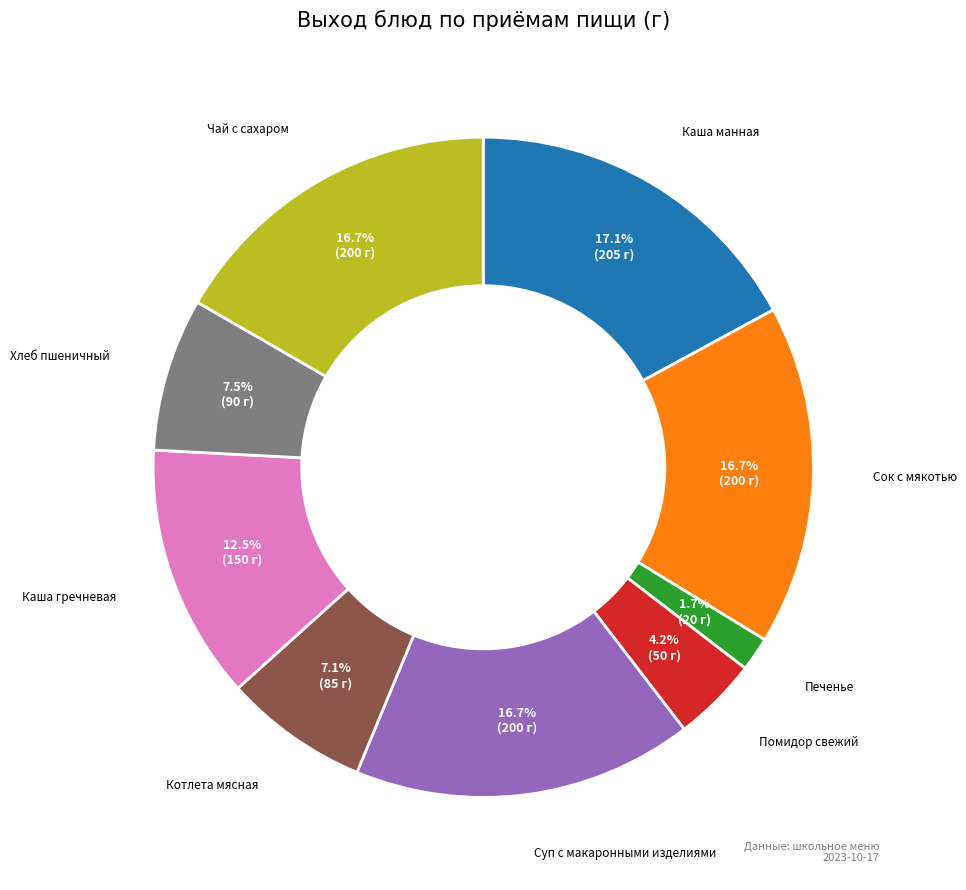

How many slices are in this pie chart?

9